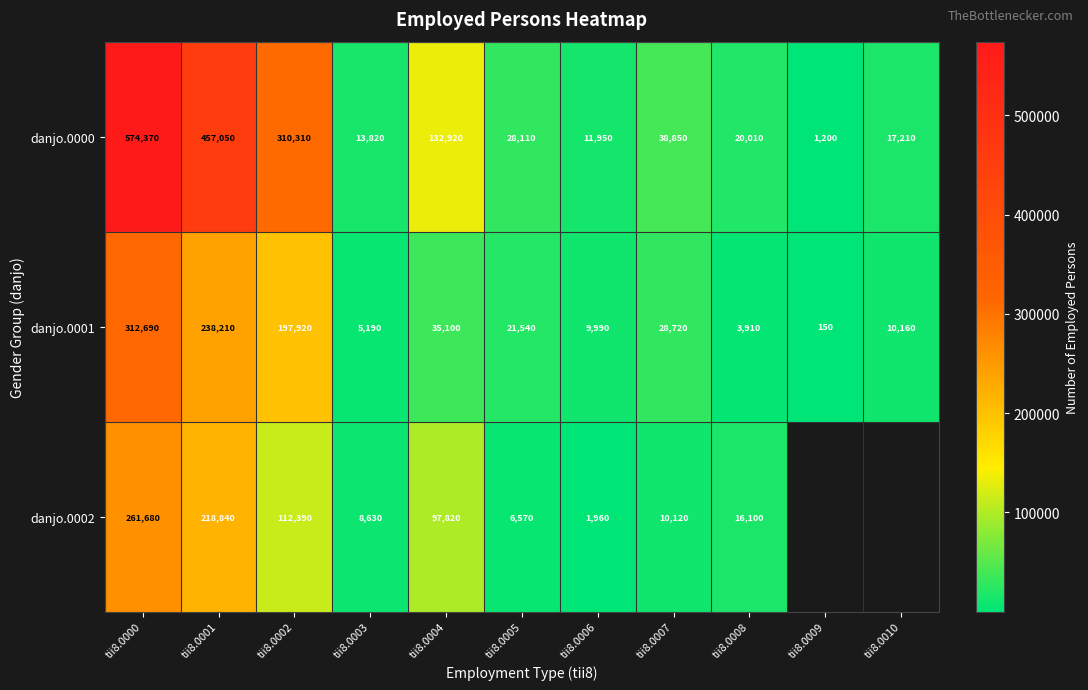

Where is danjo.0001 nearest to the value 156420?

tii8.0002